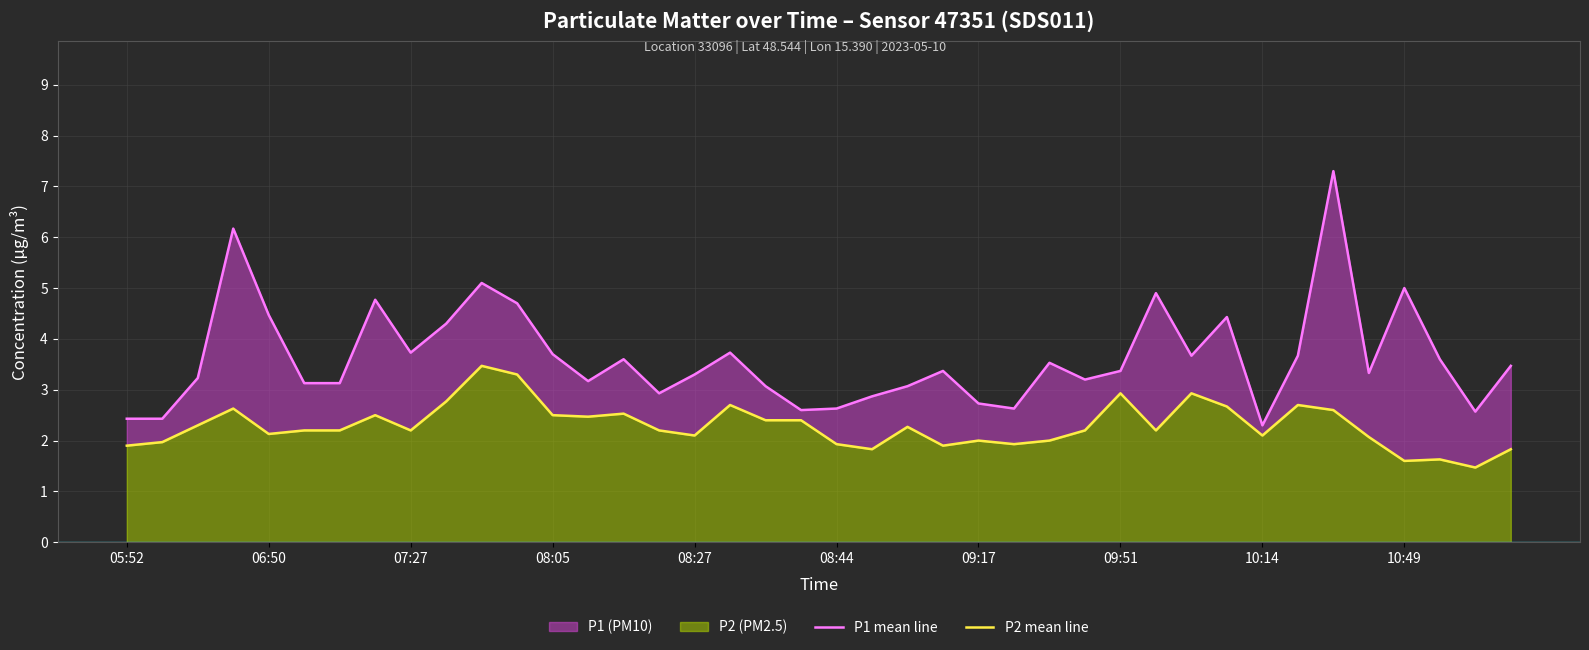

Reading right to left, what are all the values shown in this chart?

P1 mean line: 3.5	2.6	3.6	5.0	3.3	7.3	3.7	2.3	4.4	3.7	4.9	3.4	3.2	3.5	2.6	2.7	3.4	3.1	2.9	2.6	2.6	3.1	3.7	3.3	2.9	3.6	3.2	3.7	4.7	5.1	4.3	3.7	4.8	3.1	3.1	4.5	6.2	3.2	2.4	2.4
P2 mean line: 1.8	1.5	1.6	1.6	2.1	2.6	2.7	2.1	2.7	2.9	2.2	2.9	2.2	2.0	1.9	2.0	1.9	2.3	1.8	1.9	2.4	2.4	2.7	2.1	2.2	2.5	2.5	2.5	3.3	3.5	2.8	2.2	2.5	2.2	2.2	2.1	2.6	2.3	2.0	1.9